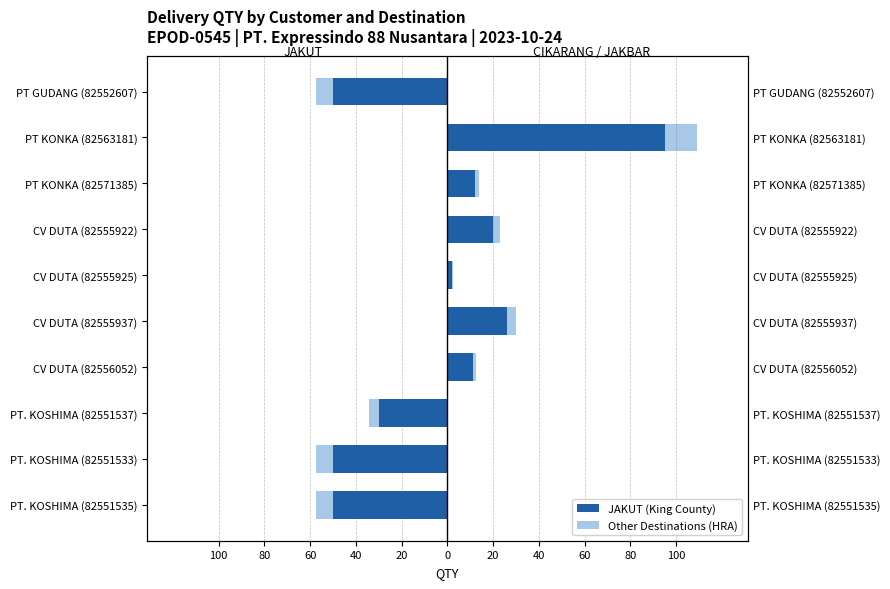

Count the number of data series in this chart.

2